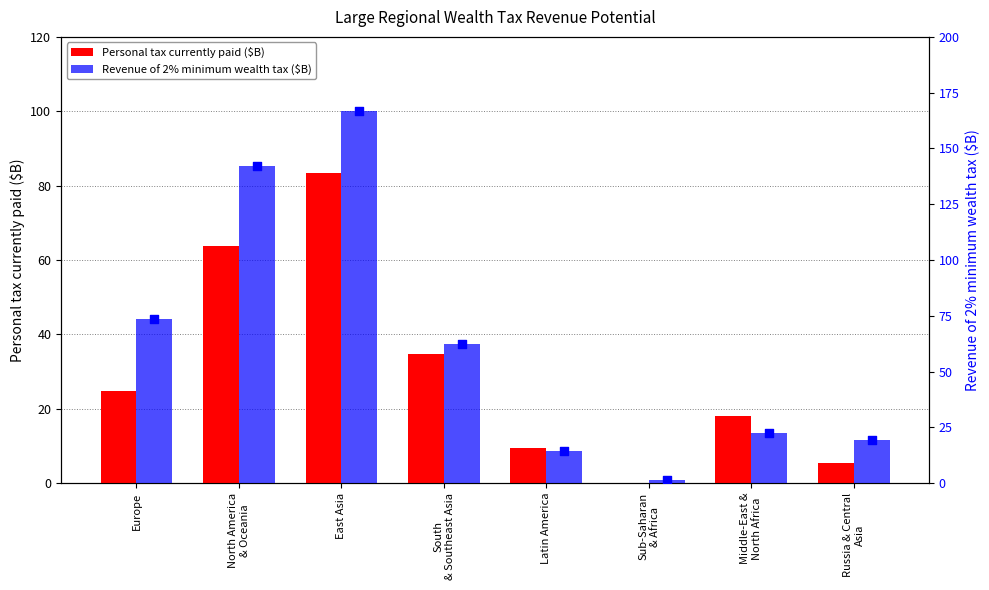

Is the value of Personal tax currently paid ($B) at South
& Southeast Asia greater than the value of Revenue of 2% minimum wealth tax ($B) at Sub-Saharan
& Africa?

Yes